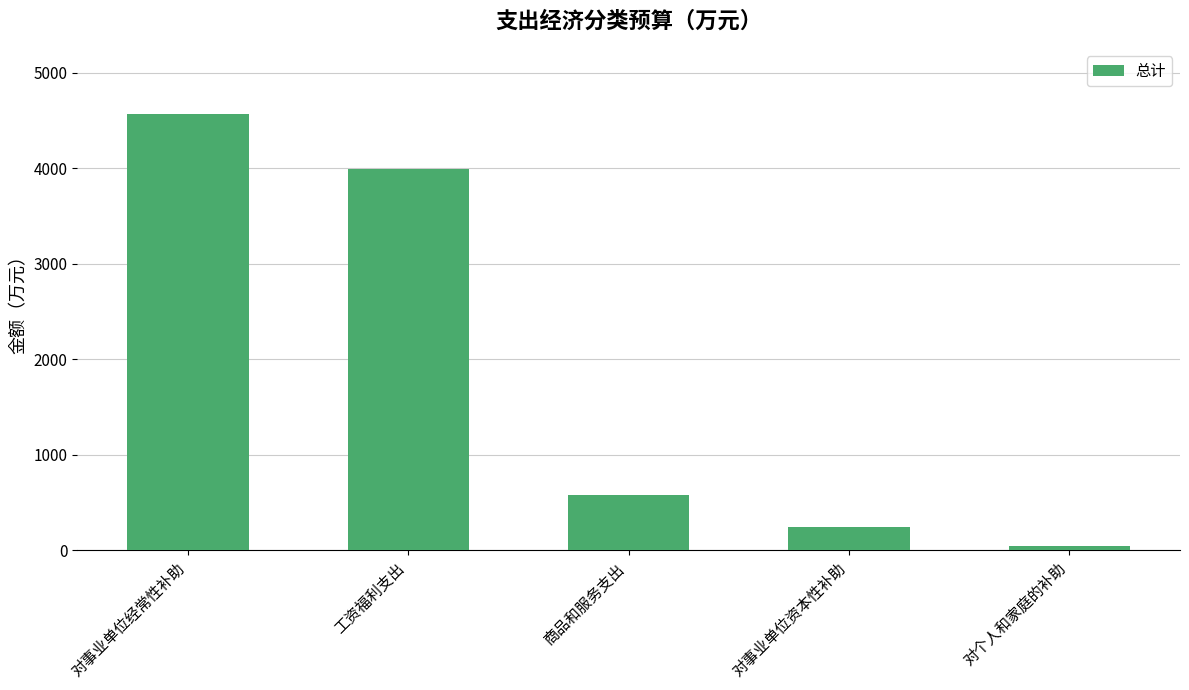

What is the label of the 3rd bar from the right?

商品和服务支出